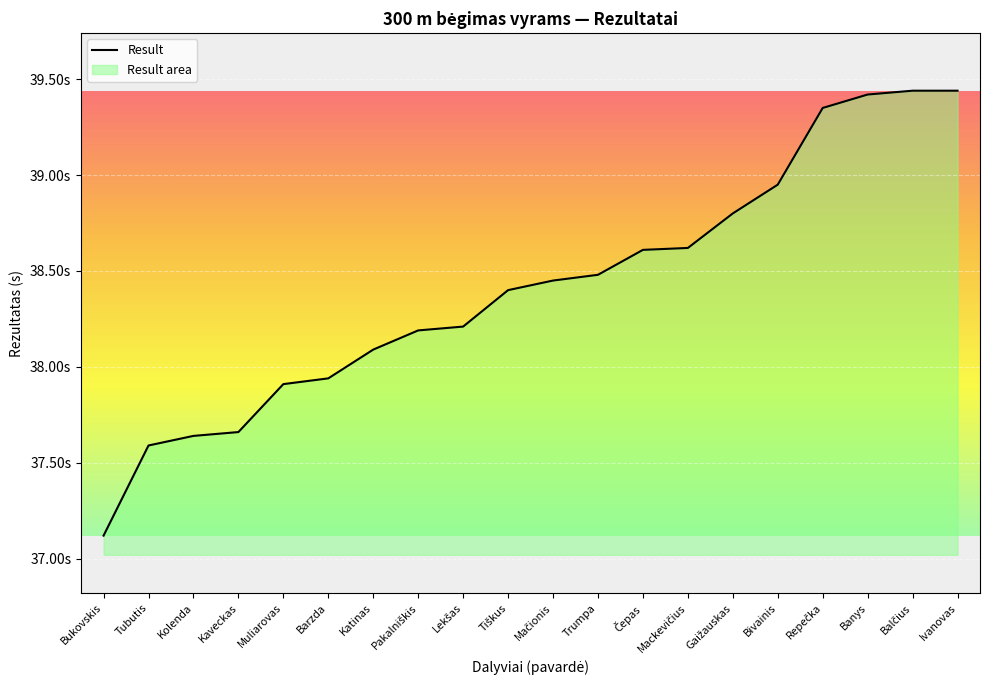

Reading right to left, list all the values displayed in this chart.

39.4	39.4	39.4	39.4	39.0	38.8	38.6	38.6	38.5	38.5	38.4	38.2	38.2	38.1	37.9	37.9	37.7	37.6	37.6	37.1